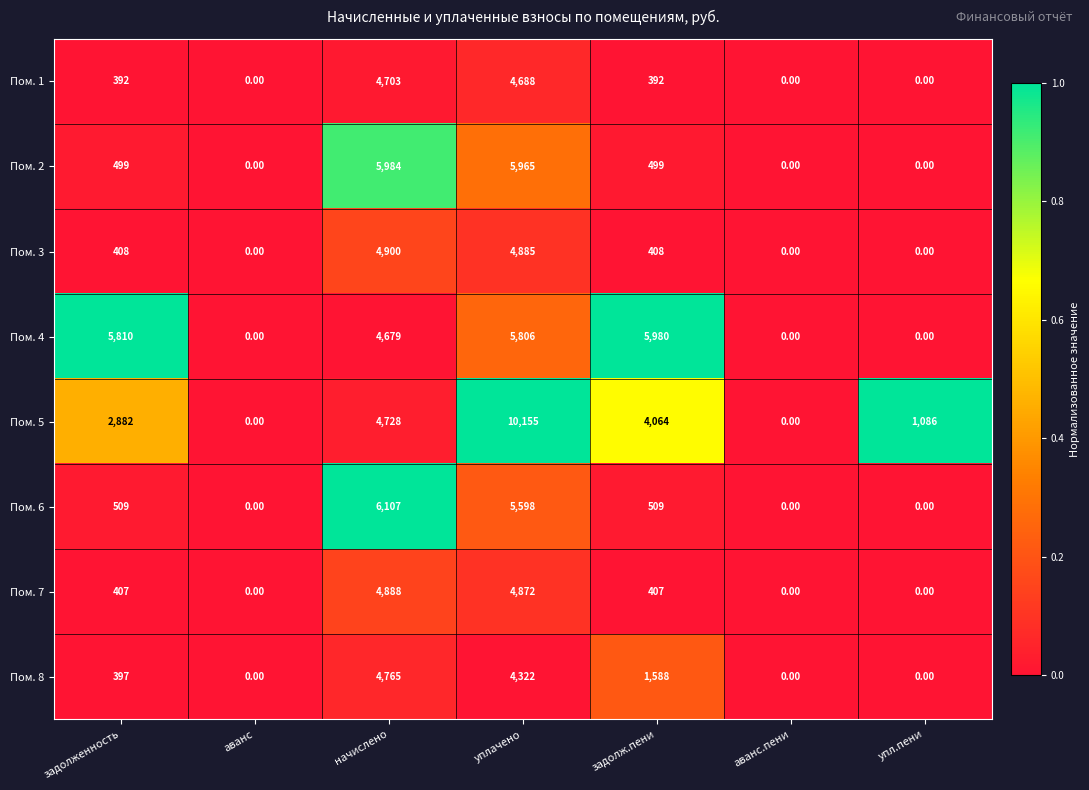

What is the sum of the Пом. 7 values at аванс and уплачено?

4872